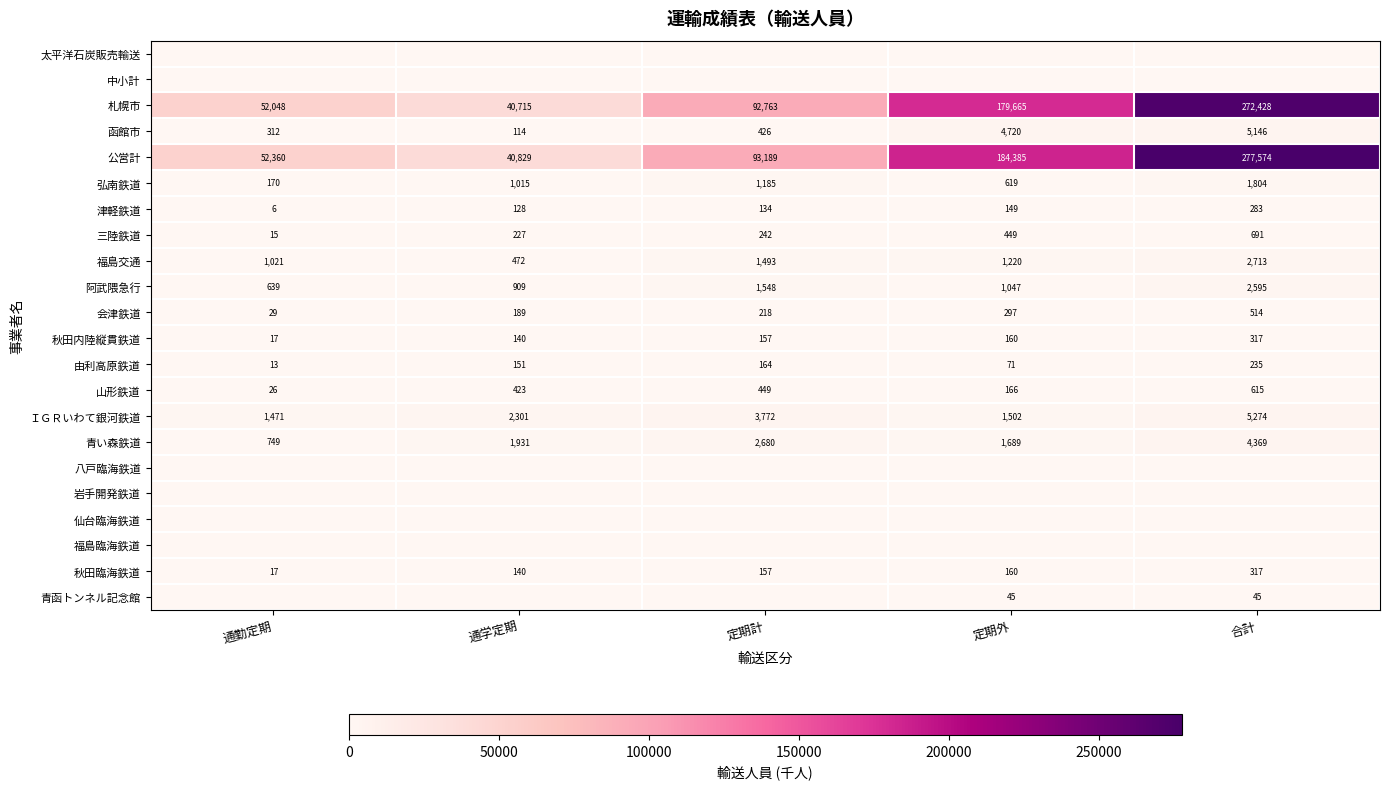

Read the 津軽鉄道 value at 定期計, to the nearest 10.

130